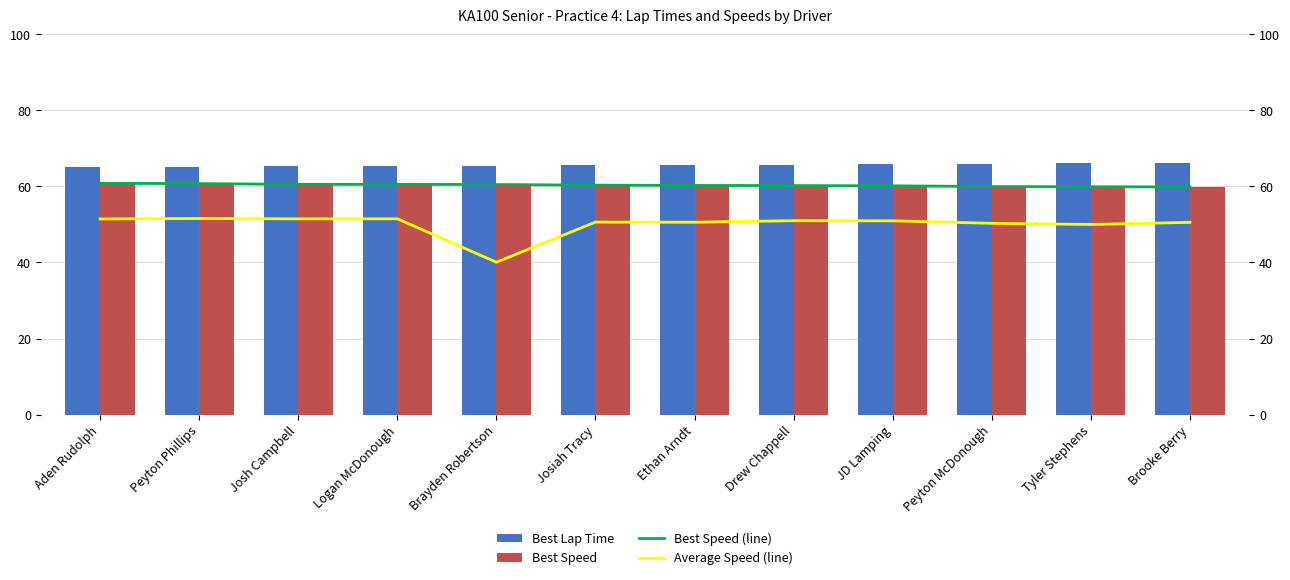

What is the minimum value for Average Speed (line)?

40.1